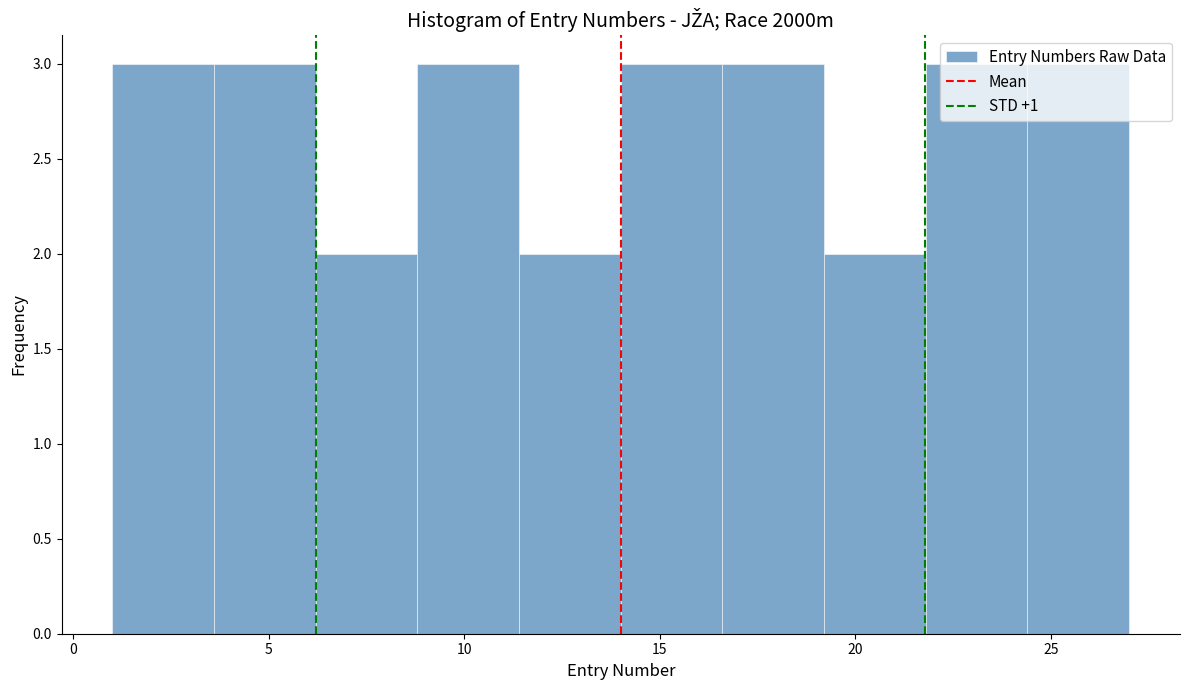

Reading left to right, list every bar in this chart as the range it spans on the x-axis followed by its height. Neither the bar edges nor the heights are printed on the chart, so give them approximately, as read against the axes.

1.0 to 3.6: 3
3.6 to 6.2: 3
6.2 to 8.8: 2
8.8 to 11.4: 3
11.4 to 14.0: 2
14.0 to 16.6: 3
16.6 to 19.2: 3
19.2 to 21.8: 2
21.8 to 24.4: 3
24.4 to 27.0: 3